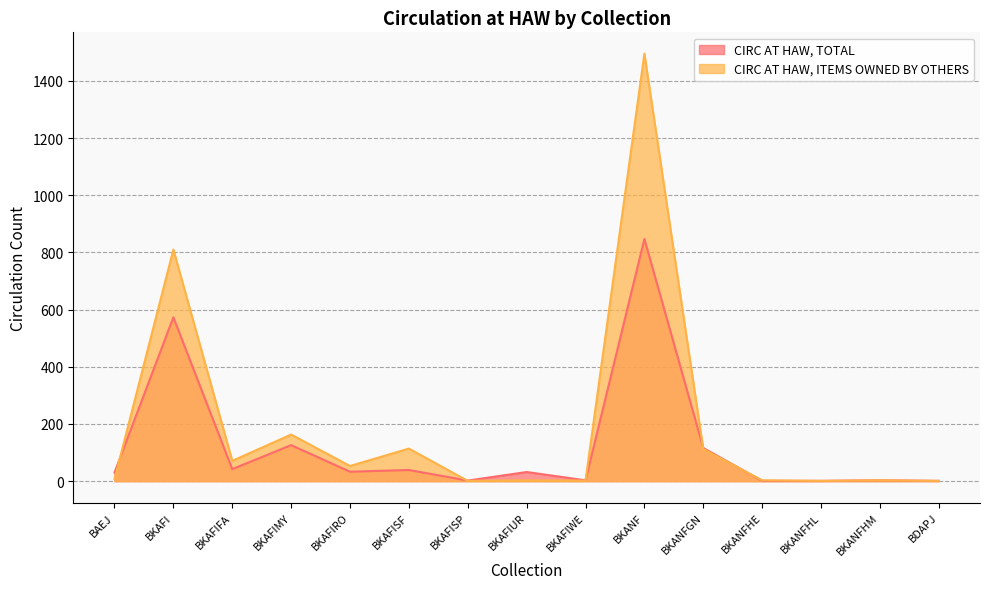

Where is the first local minimum for CIRC AT HAW, TOTAL?

BKAFIFA